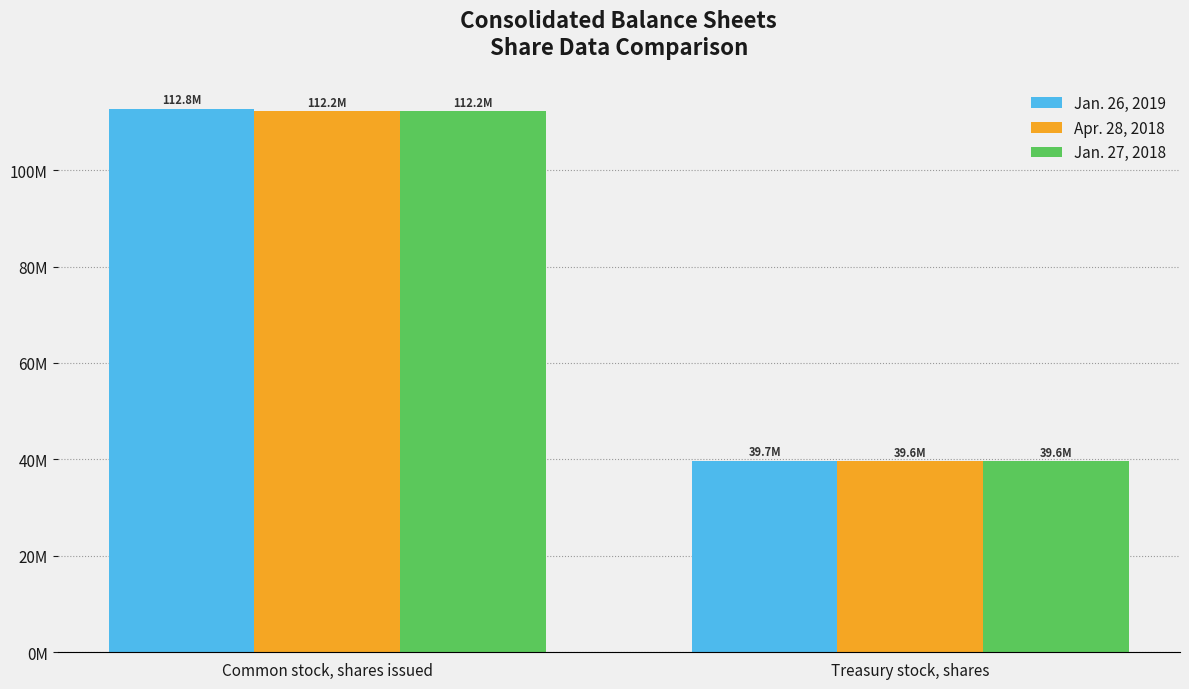

Count the Apr. 28, 2018 values in the range 39585000 to 112238000.

2